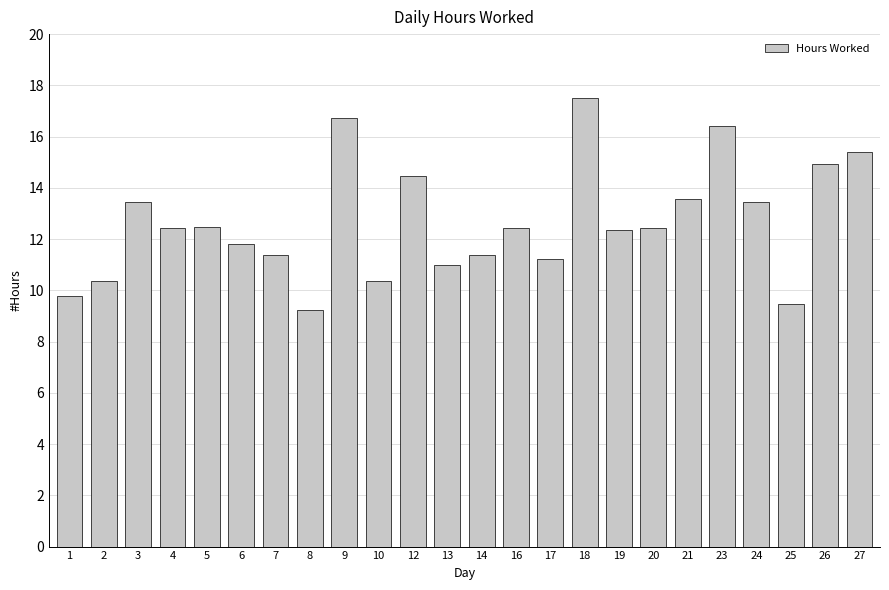

Are the bars horizontal?

No